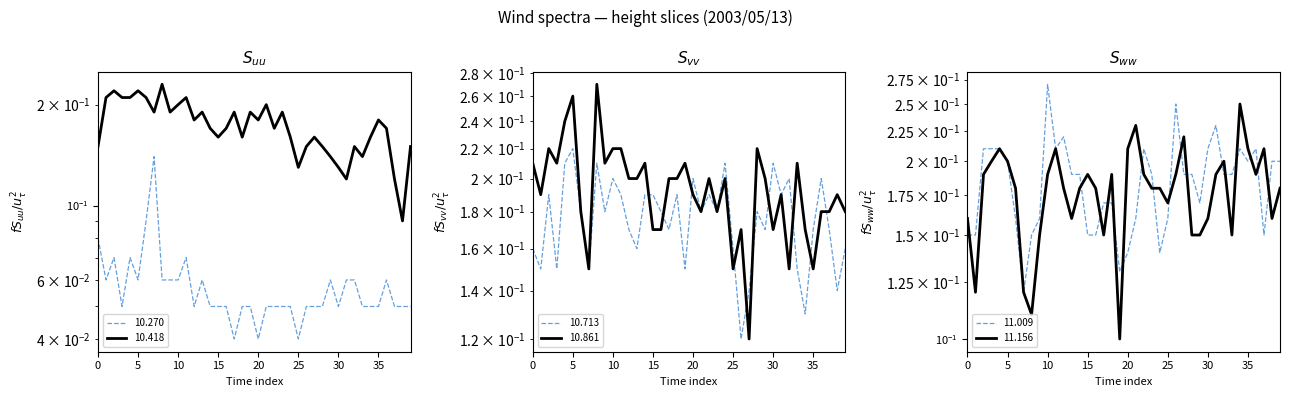

How many interior local peaks does the  11.009 series have?

7